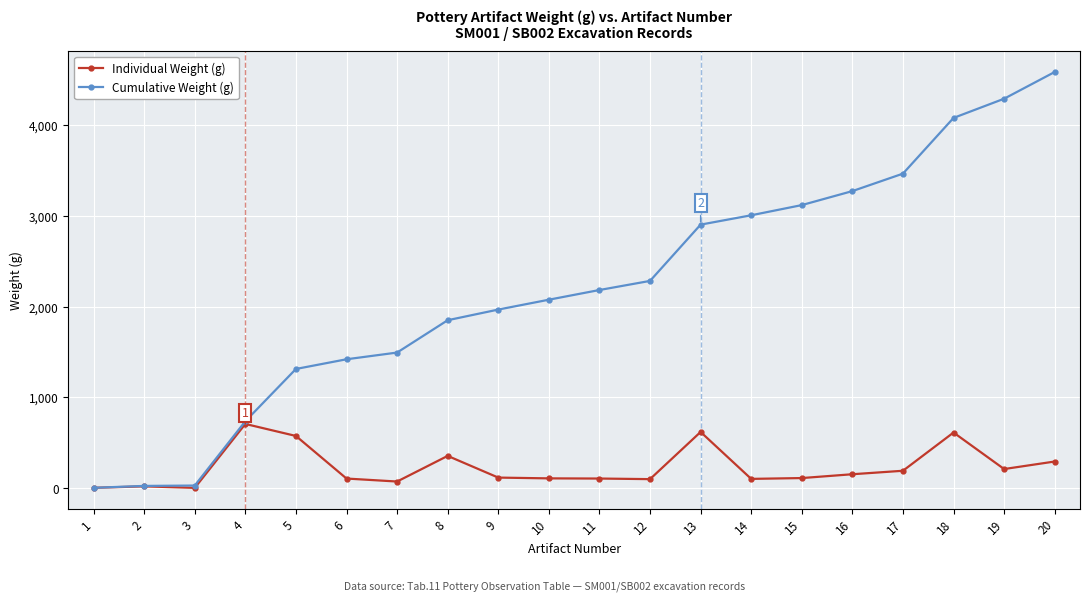

Which label corresponds to the largest value in the chart?

20